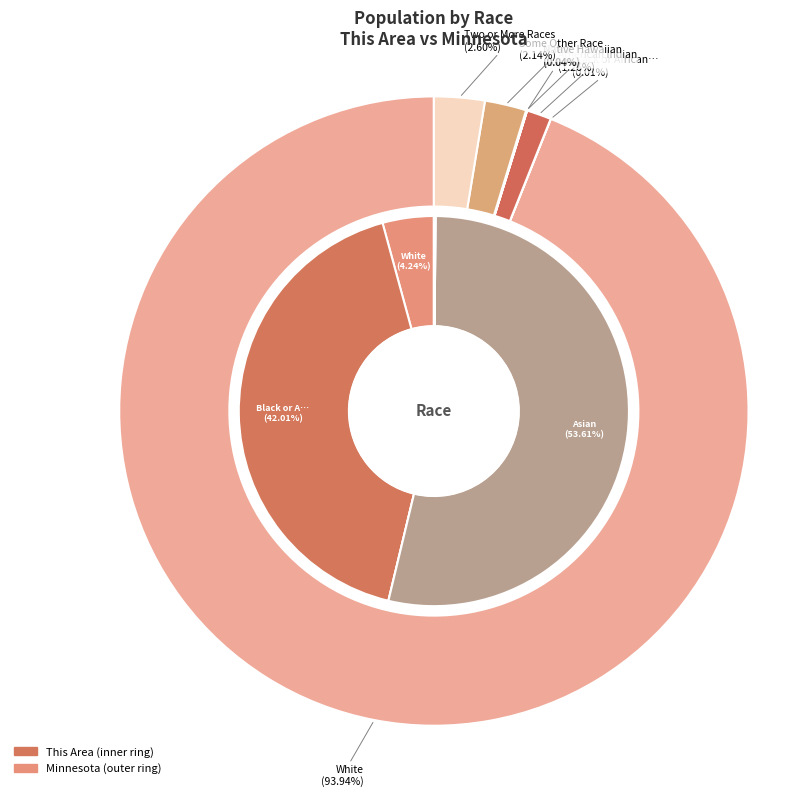

To the nearest percent, what portion does White alone represent?

4%